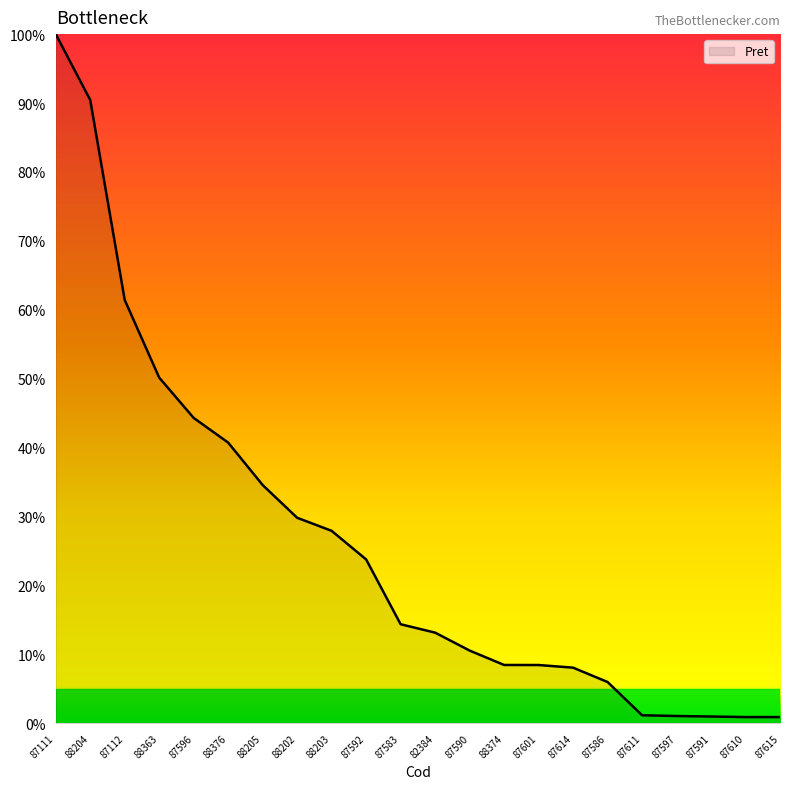

The value at 88376 is 21.6. True or false?

False